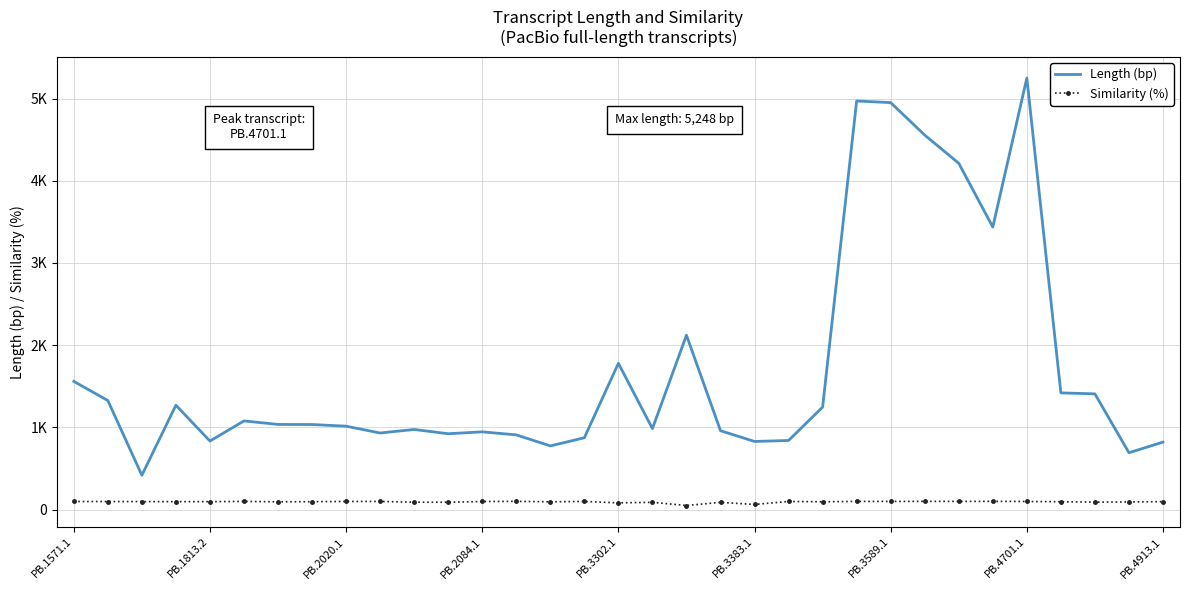

At which label is Length (bp) closest to 2832?

27